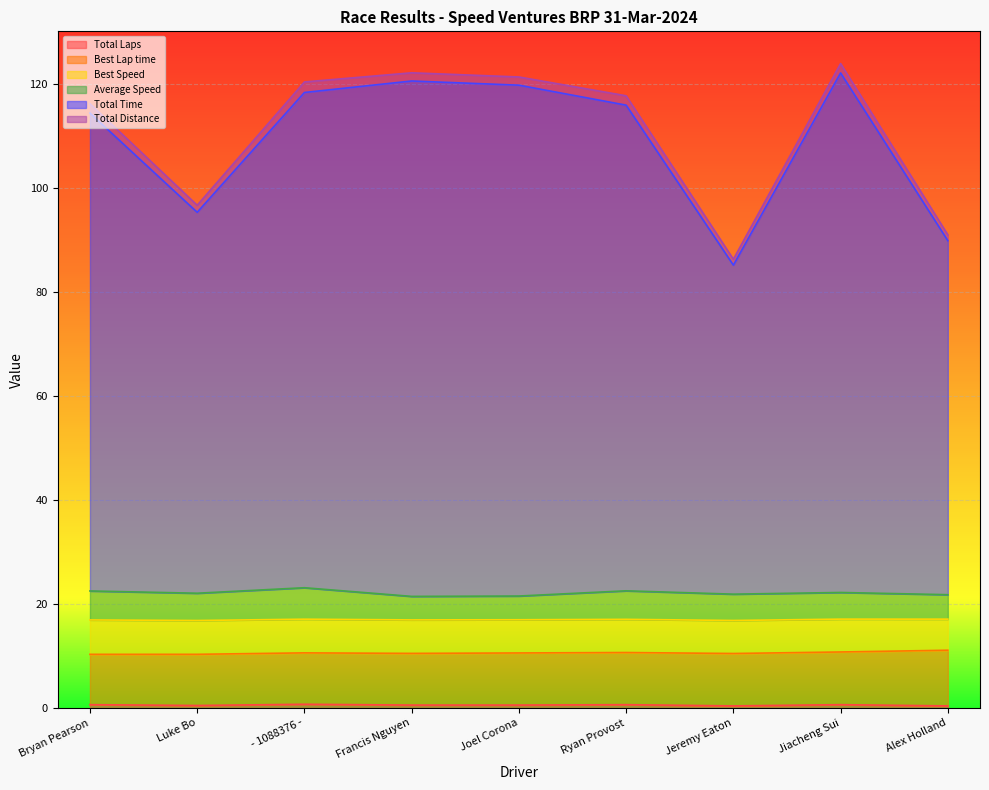

What is the label of the 6th point from the right?

Francis Nguyen